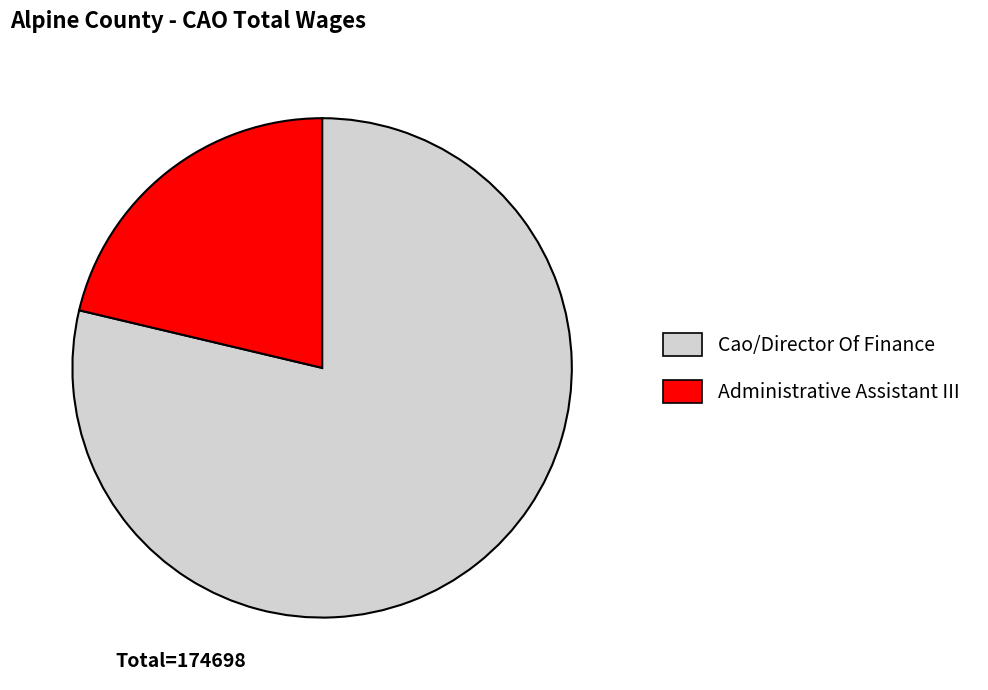

What is the ratio of the value at Administrative Assistant III to the value at Cao/Director Of Finance?

0.3